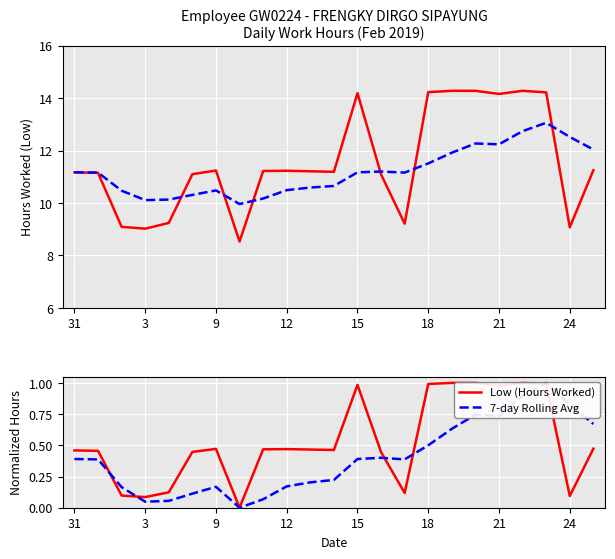

Is the value of 7-day Rolling Avg at 21 greater than the value of Low (Hours Worked) at 21?

No